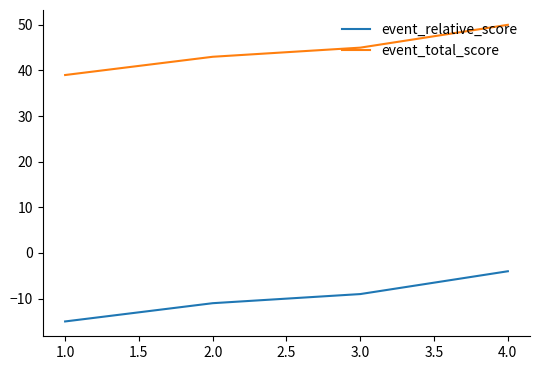

True or false: event_relative_score and event_total_score intersect in this chart.

False